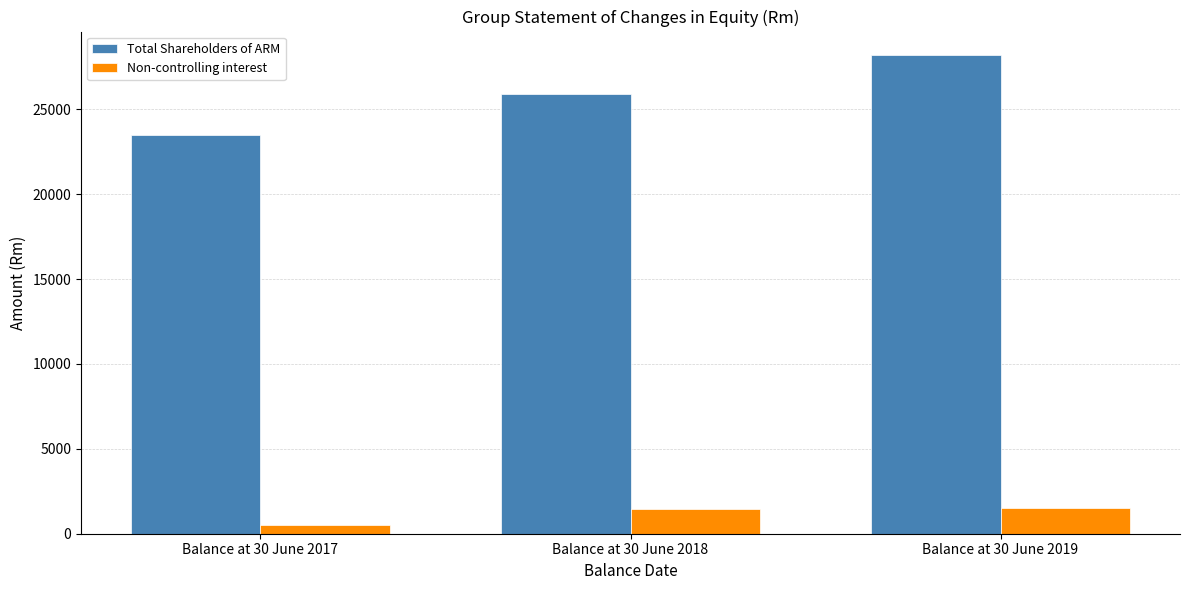

Which series has the largest range (max minus min)?

Total Shareholders of ARM